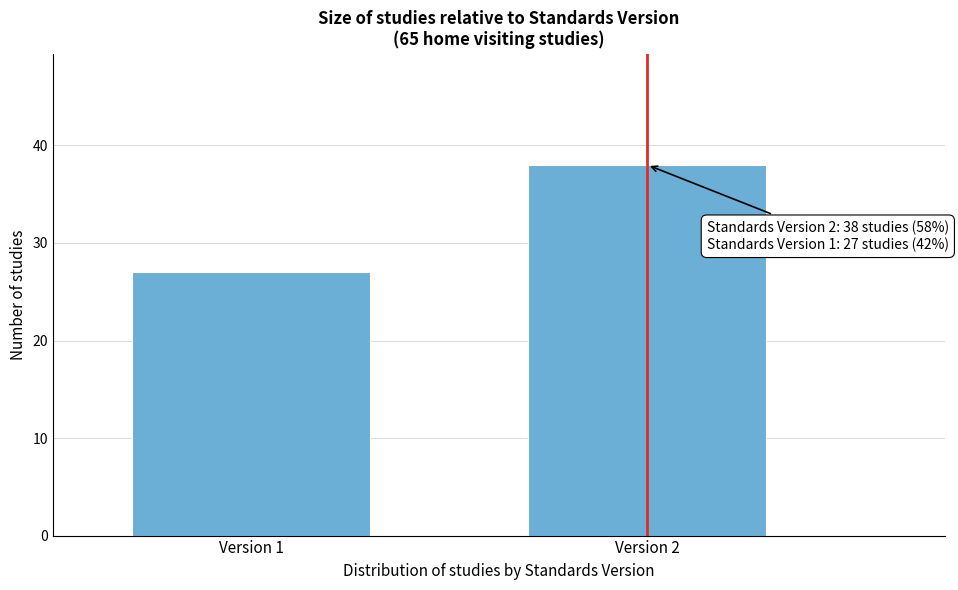

Reading left to right, transcribe all the data shown in this chart.

27	38